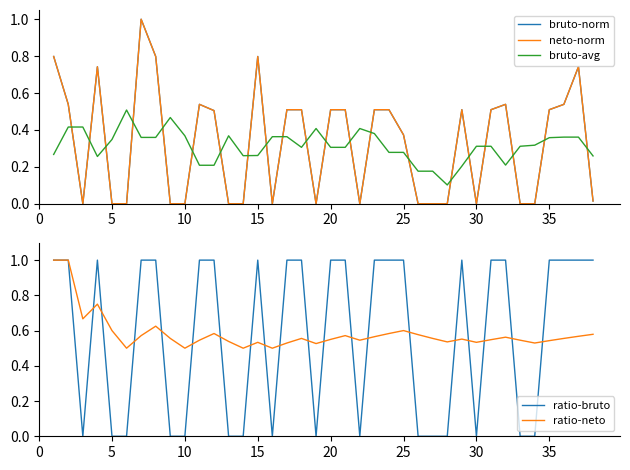

In bruto-norm, how many points are lower than both neighbors (excluding endpoints)?

5